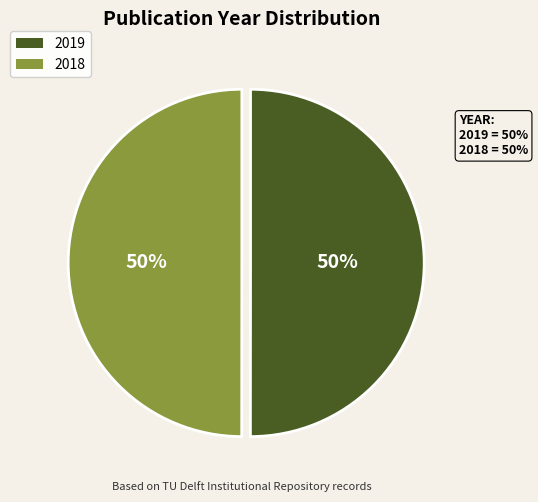

Approximately how many times larger is the value at 2018 compared to 2019?

1.0